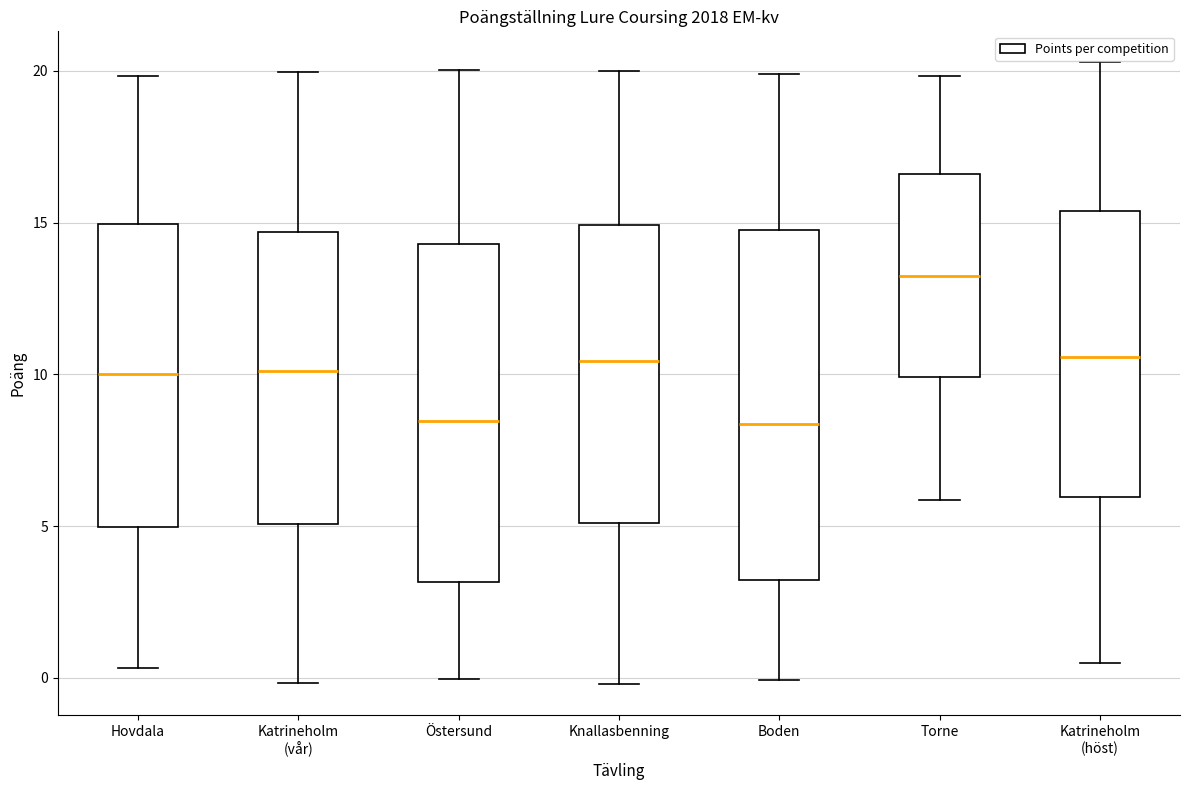

Where does the upper whisker of the box for Katrineholm (vår) end on the y-axis? The values are not printed on the chart, so give them approximately, as read against the axis.

20.0